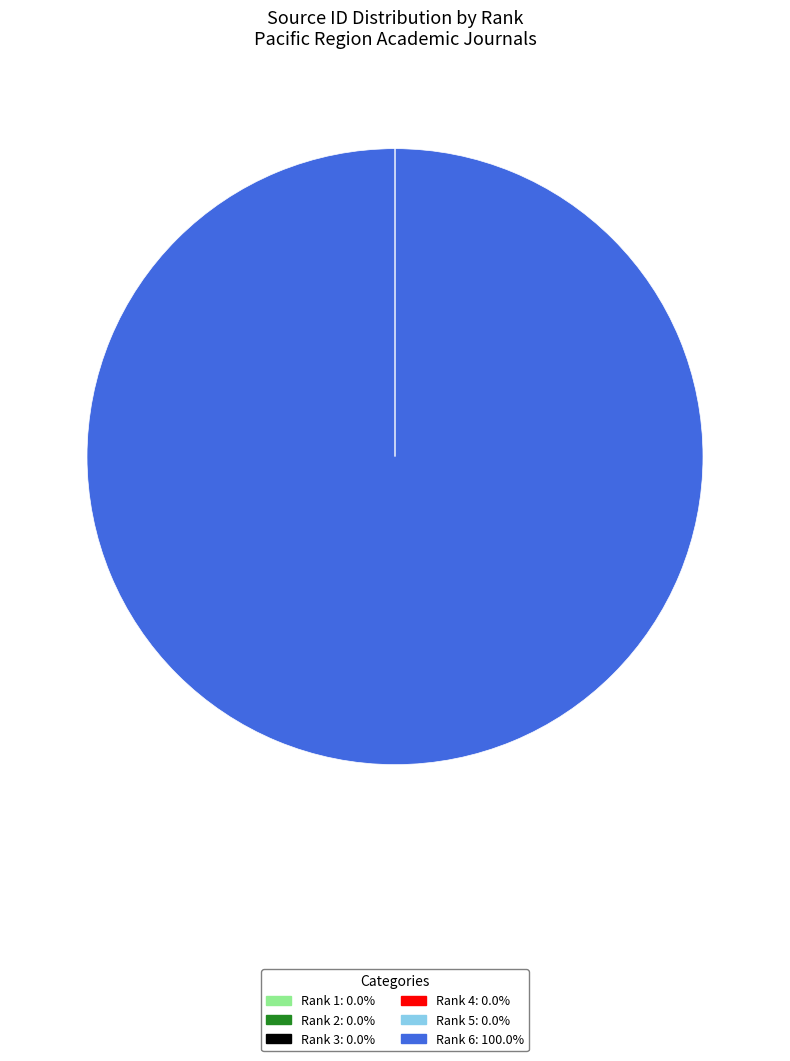

Is Rank 6: 100.0% the majority of the pie?

Yes